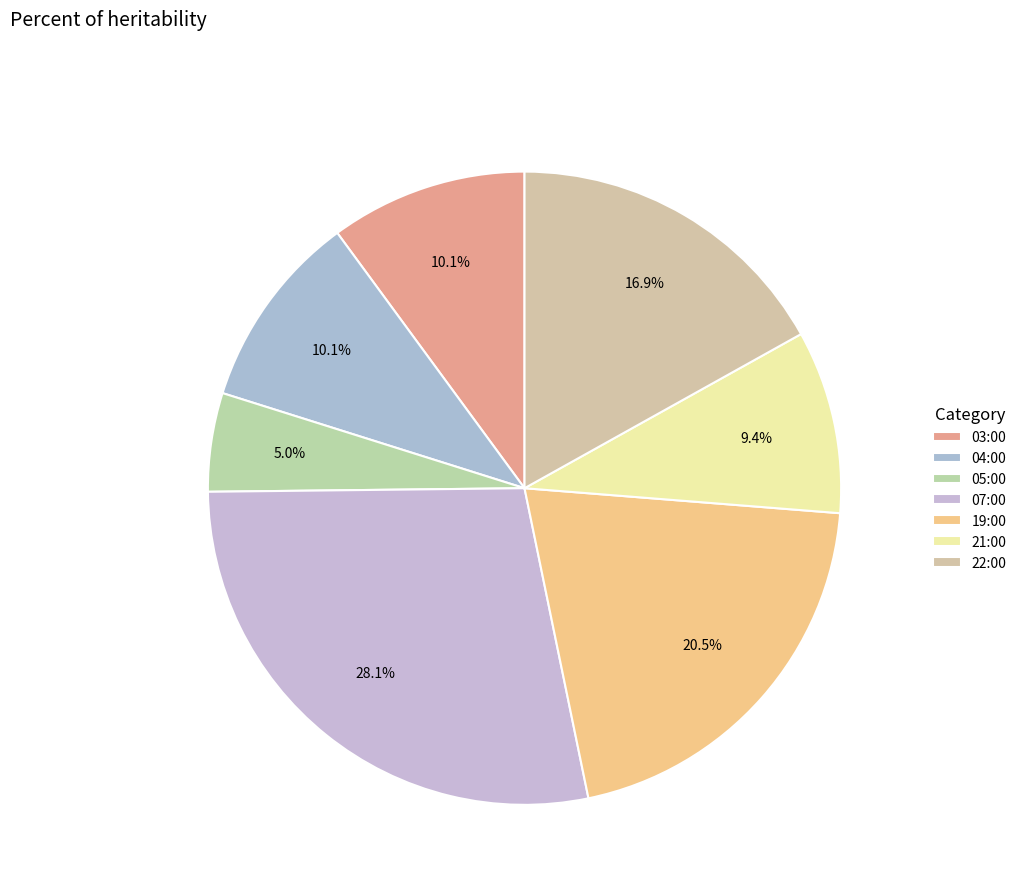

Count the number of slices in the pie.

7